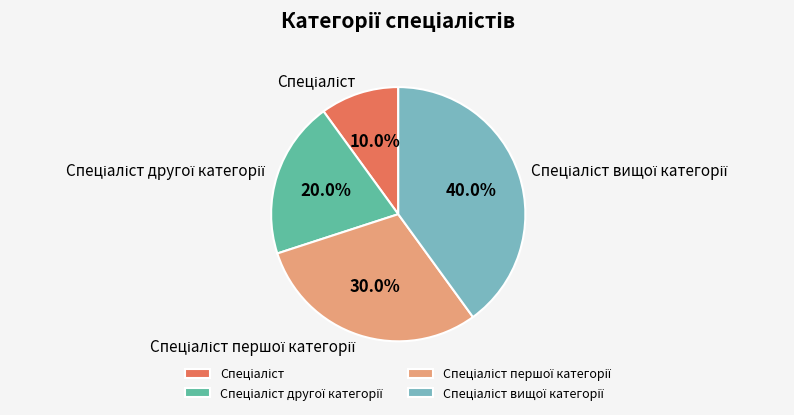

Is there a majority slice in this chart?

No